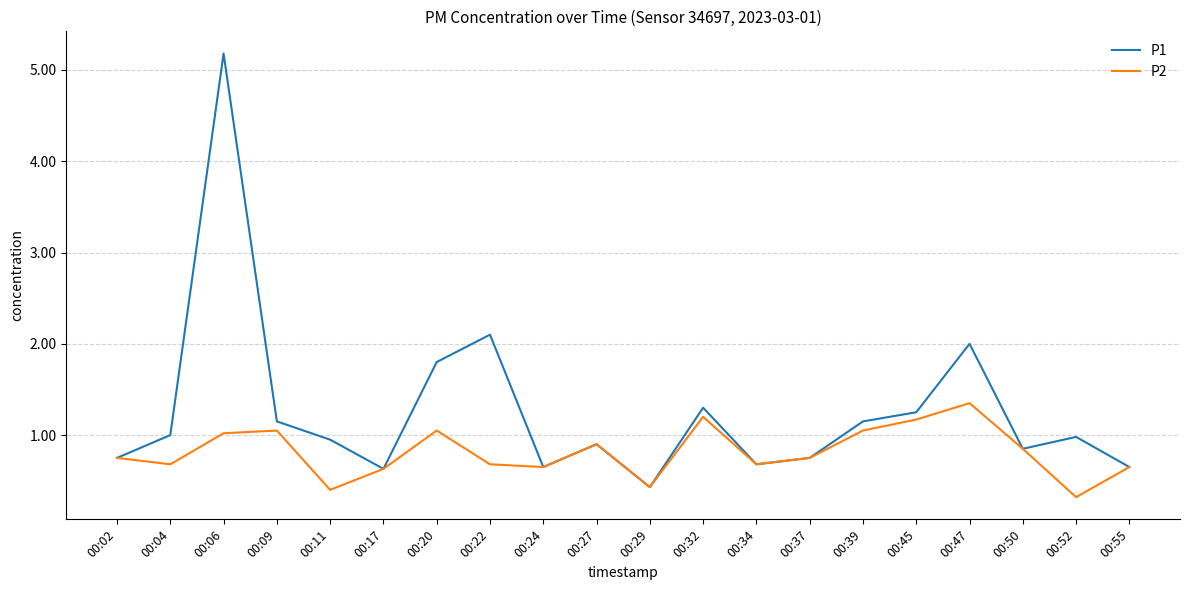

Rank the series by their maximum value, from highest to lowest.

P1, P2